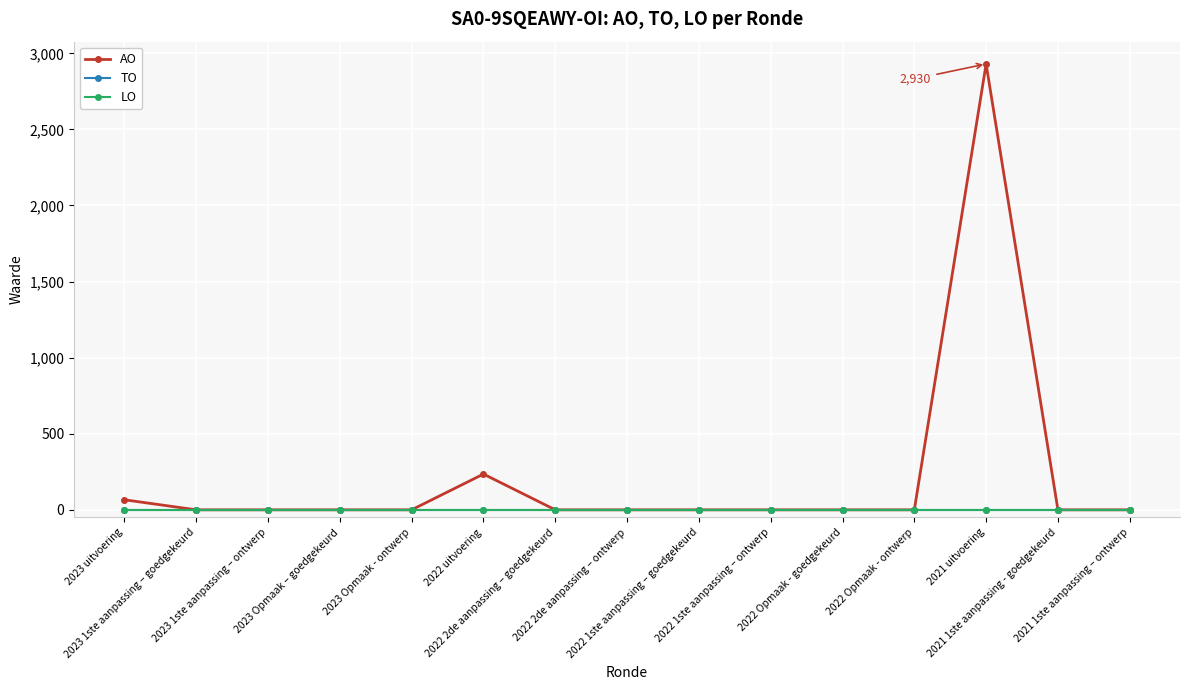

Is this an area chart (filled region under the line)?

No